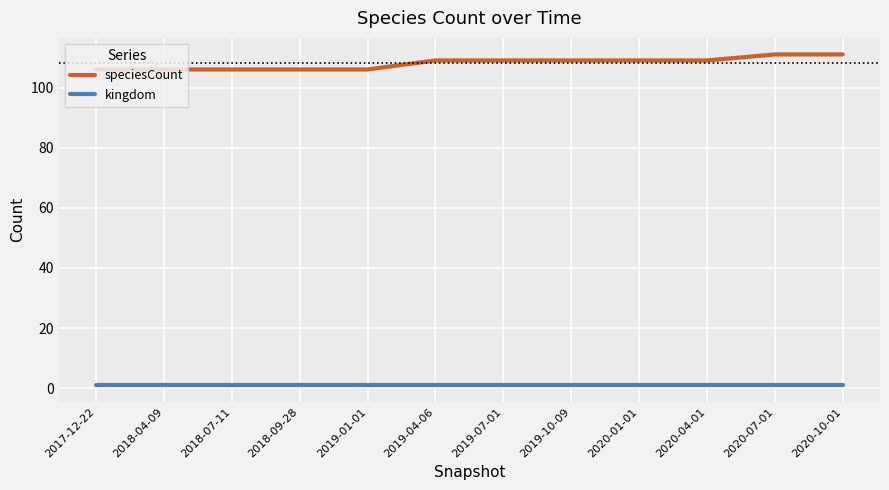

Reading left to right, what are all the values shown in this chart?

speciesCount: 106	106	106	106	106	109	109	109	109	109	111	111
kingdom: 1	1	1	1	1	1	1	1	1	1	1	1